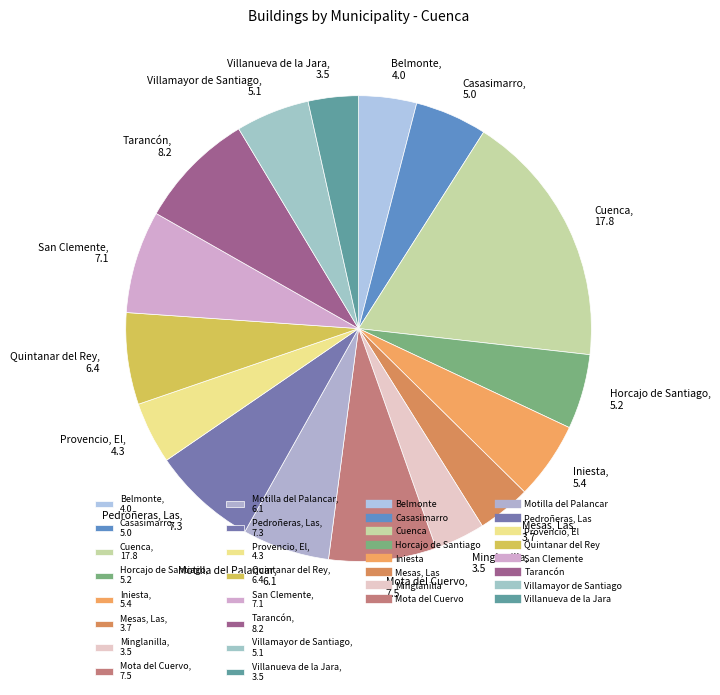

The Casasimarro slice represents 5% of the pie. True or false?

True